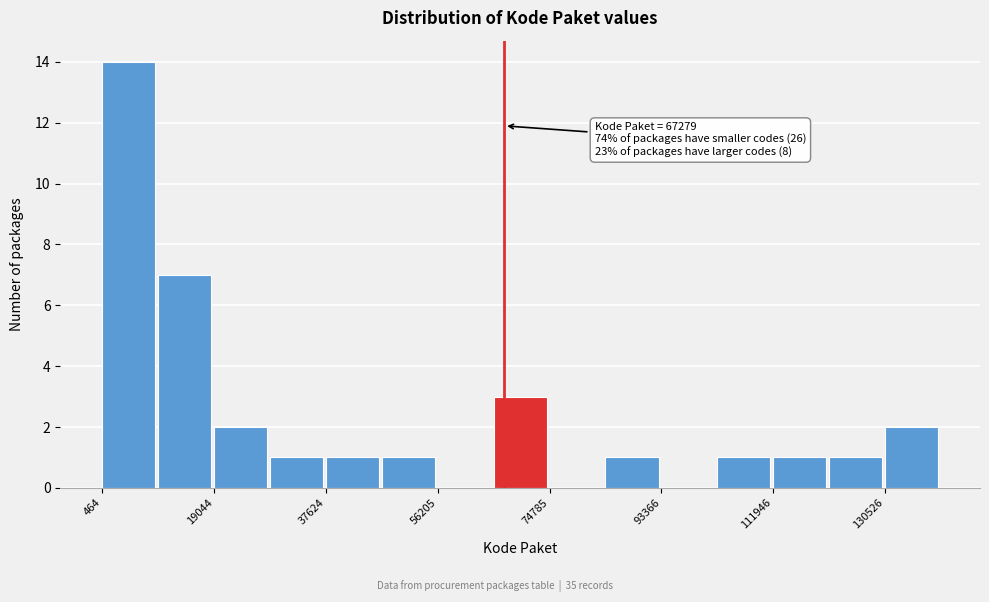

Which range on the x-axis has the tallest bar?

0 to 10000